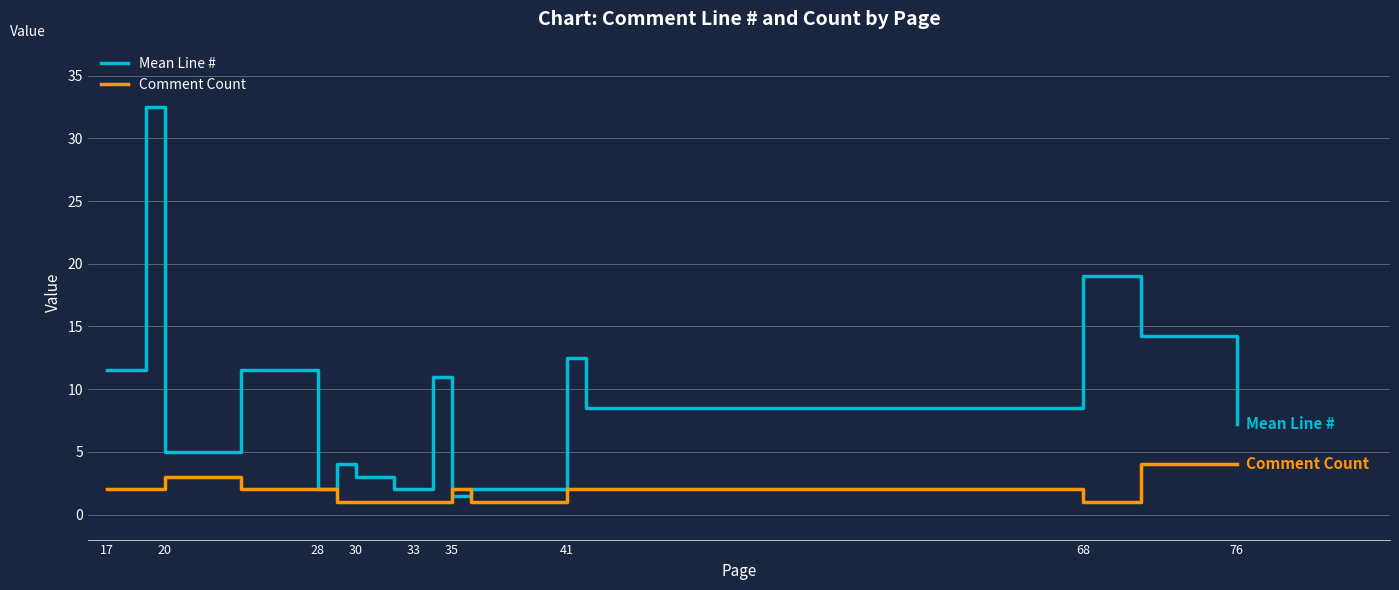

Which series has the widest spread of values?

Mean Line #